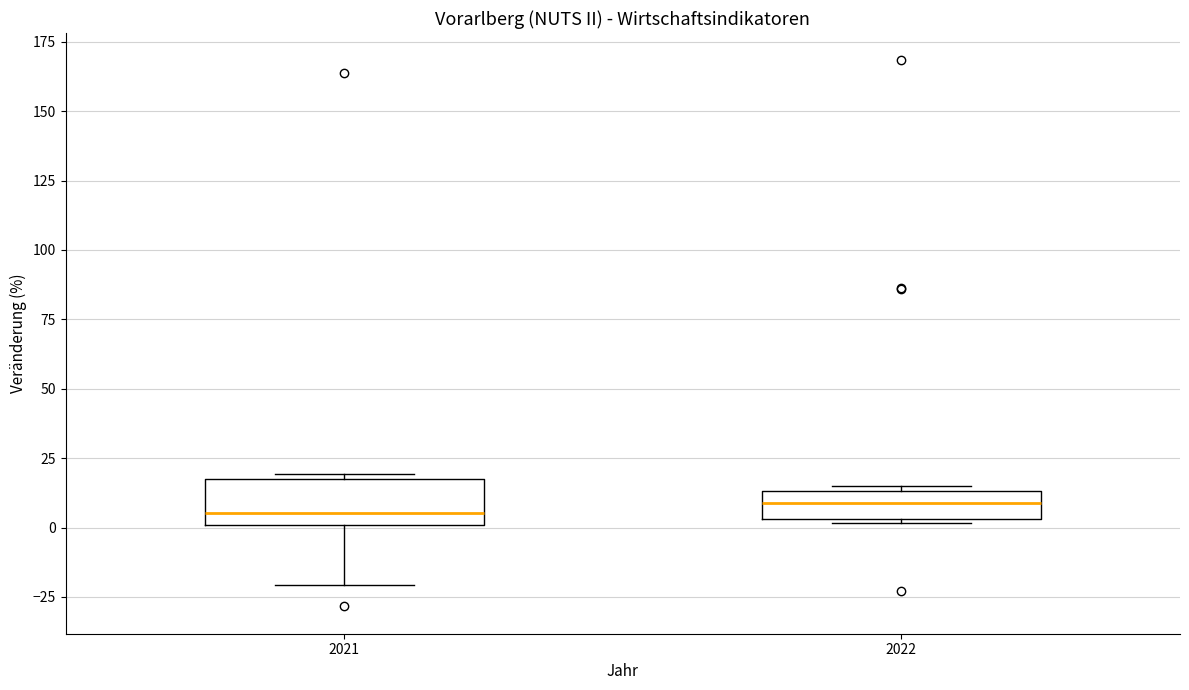

Reading left to right, transcribe this box plot: for each box, give where its median line is, the range the box spans, and where its two whiskers end, as read against the y-axis. The values are not printed on the chart, so give them approximately, as read against the axis.

2021: median 5, box 0 to 15, whiskers -20 to 20
2022: median 10, box 5 to 15, whiskers 0 to 15 (just above the box's upper edge)